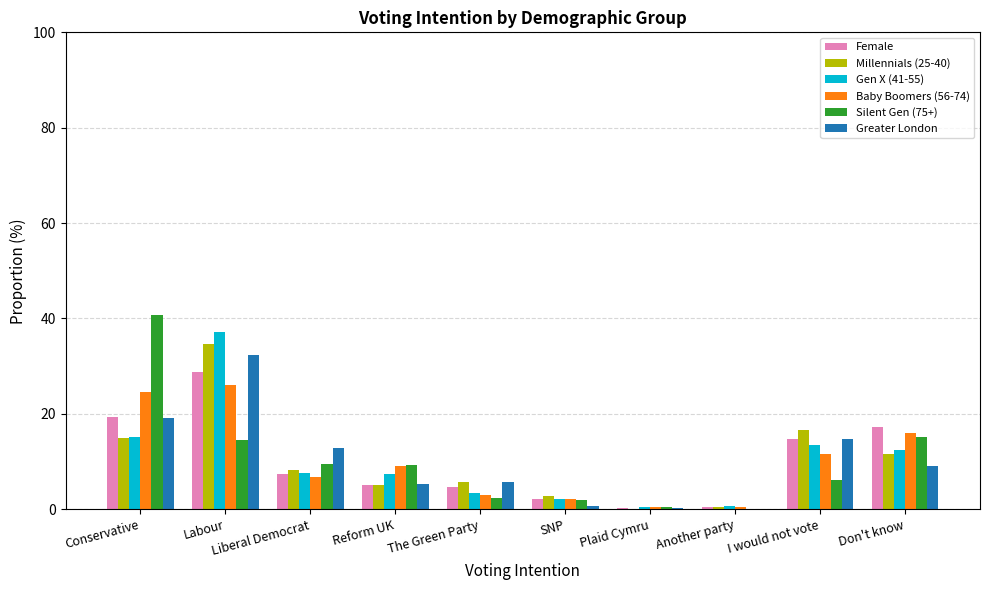

The value of Female at Don't know is 7.2. True or false?

False